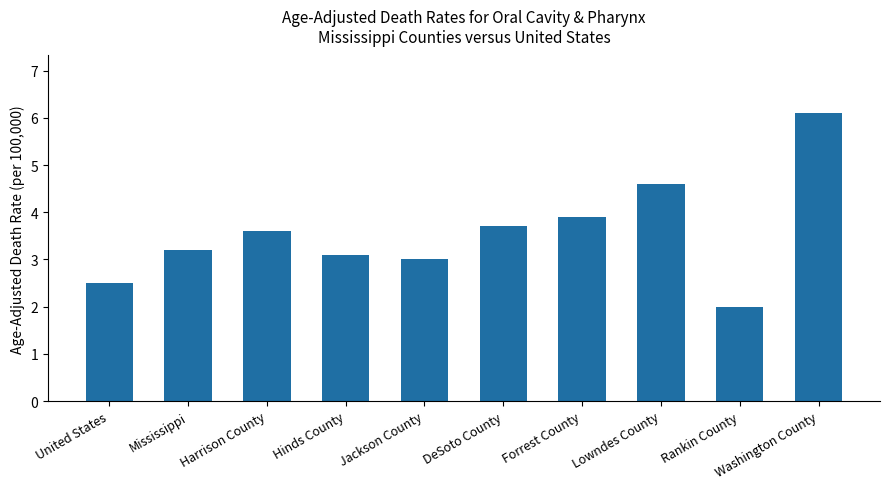

The value at United States is 3.3. True or false?

False